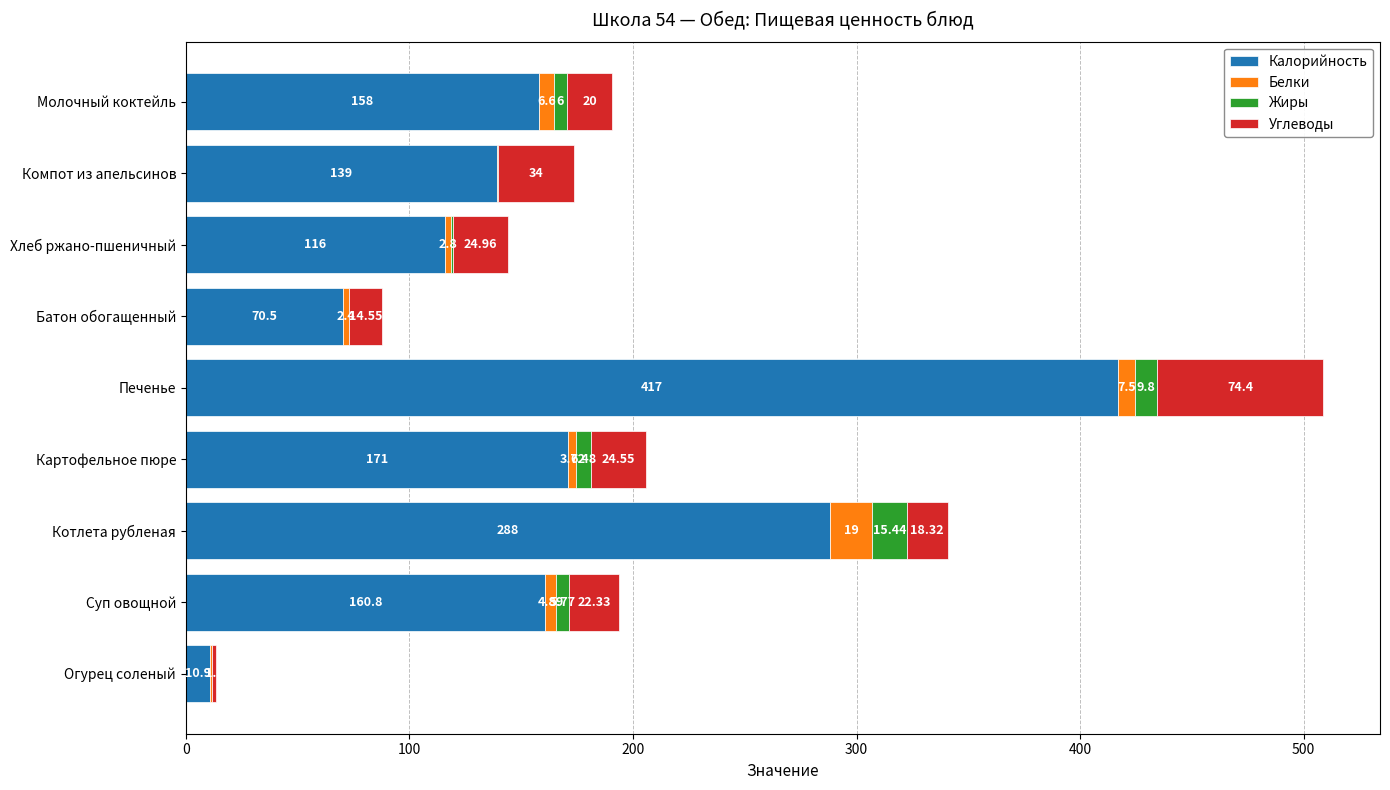

At which label does Калорийность reach its peak?

Печенье